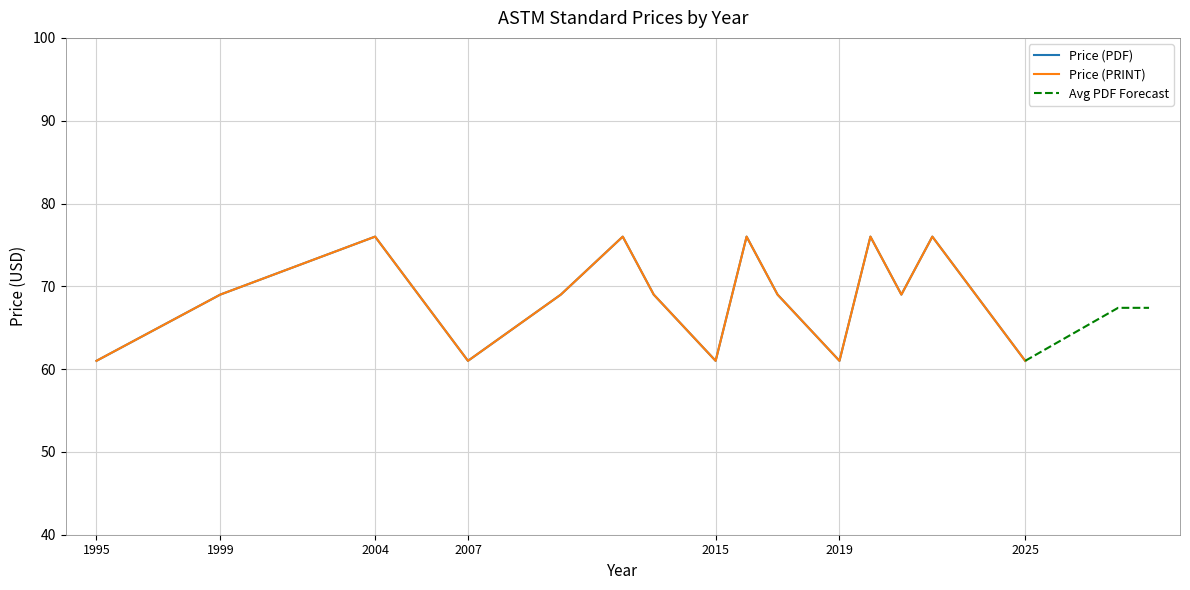

Which series has the largest total across all categories?

Price (PDF)